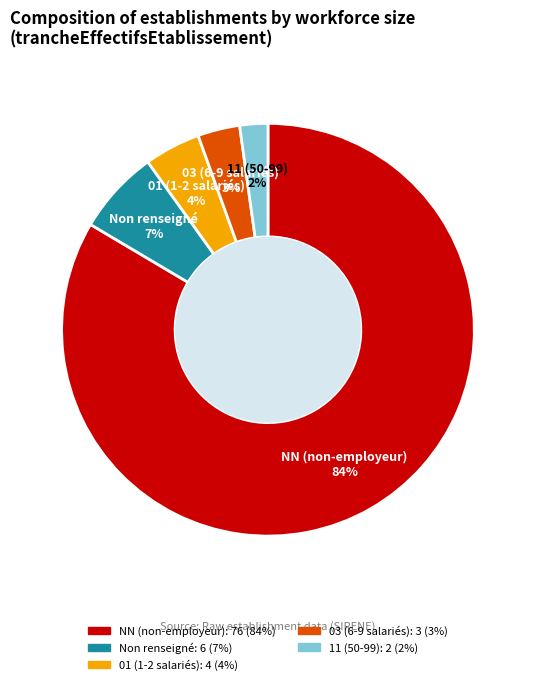

To the nearest percent, what is the average slice percentage?

20%